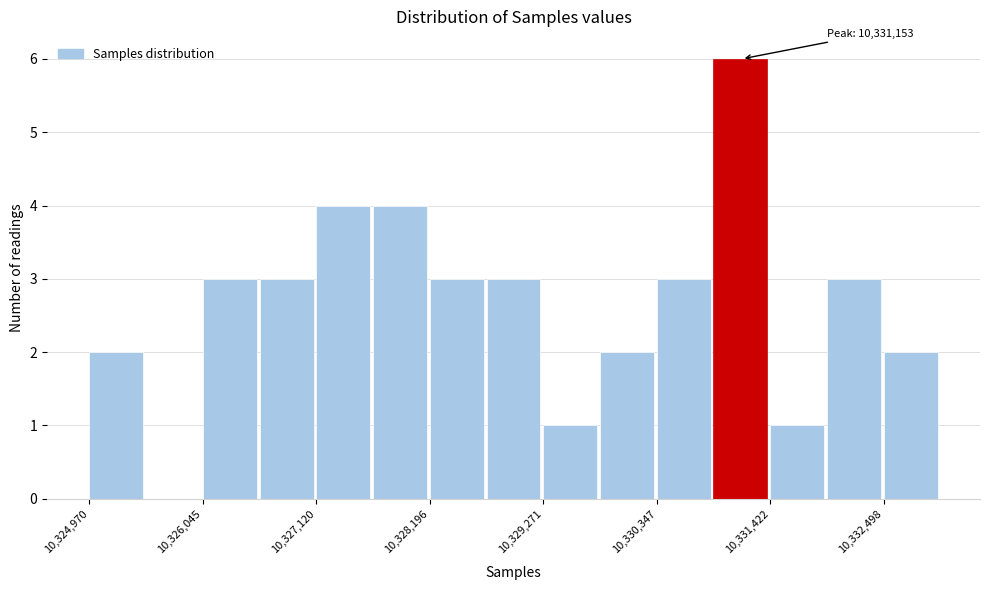

Read against the x-axis, roughly where is the centre of the tallest bar?

10331200